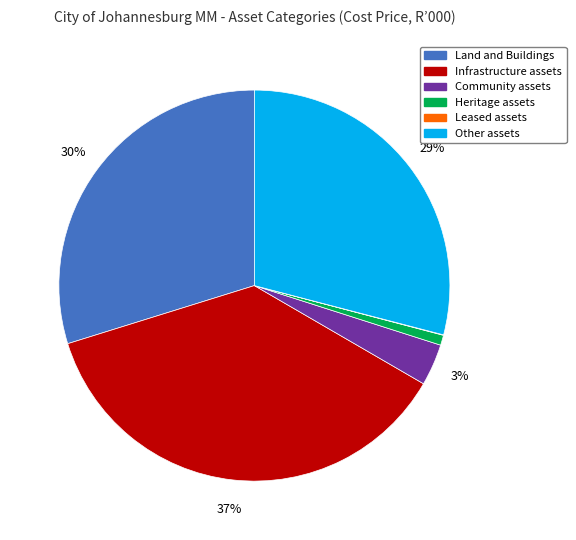

Is there any slice that represents more than half of the pie?

No